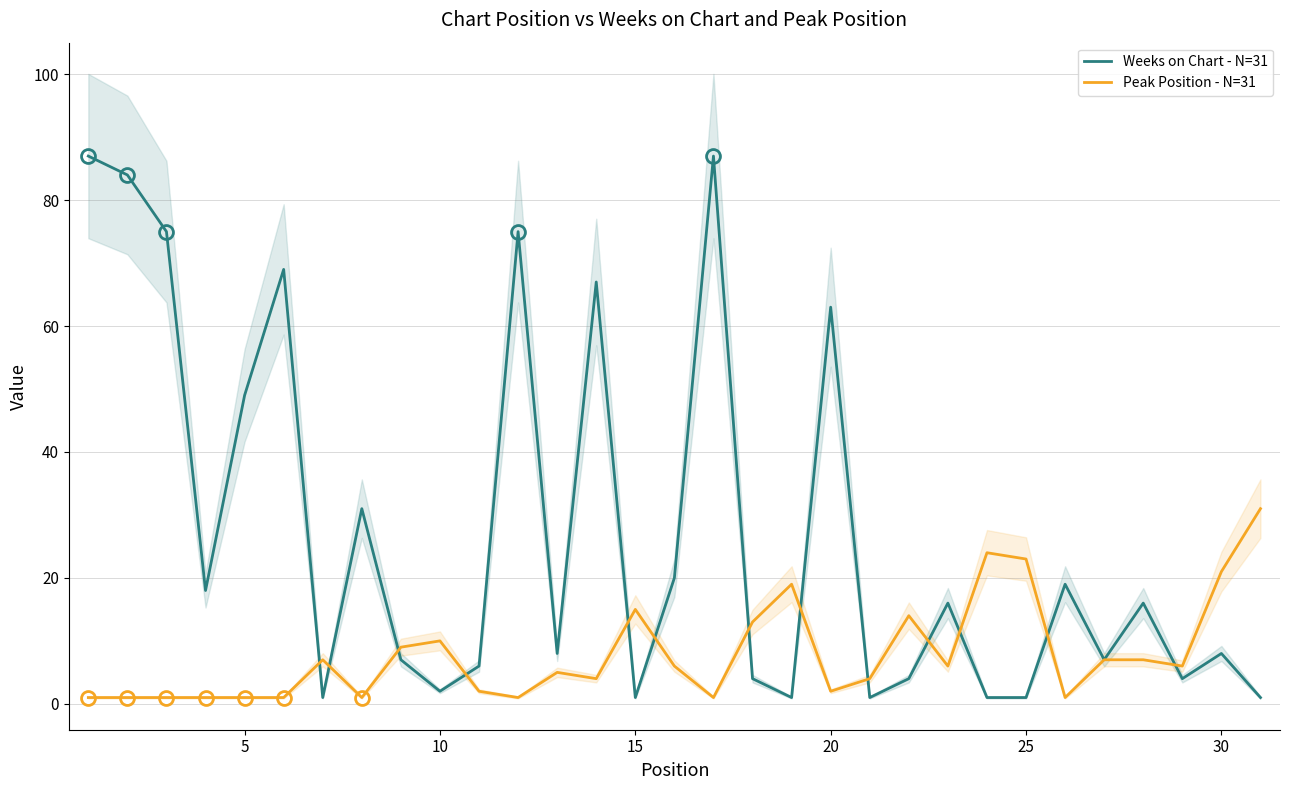

Is the value of Peak Position - N=31 at 17 greater than the value of Weeks on Chart - N=31 at 23?

Yes